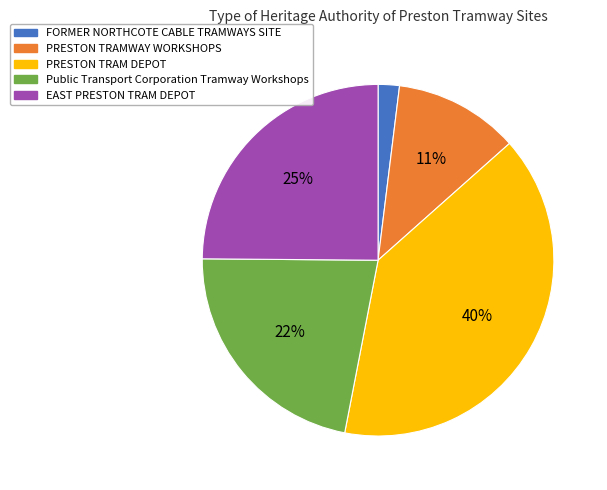

What percentage is the EAST PRESTON TRAM DEPOT slice, to the nearest percent?

25%